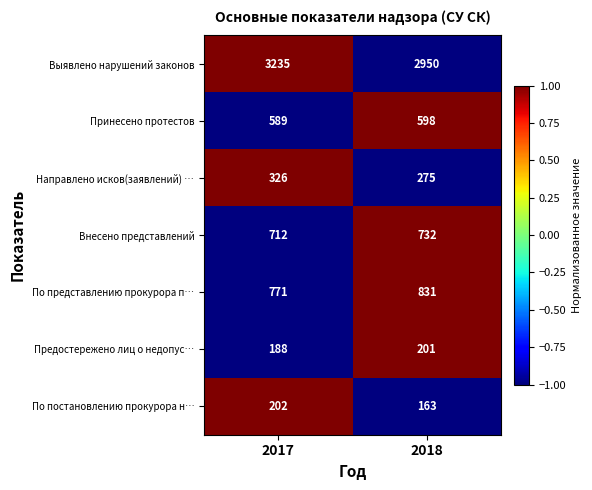

Which series changed the most between 2017 and 2018?

Выявлено нарушений законов